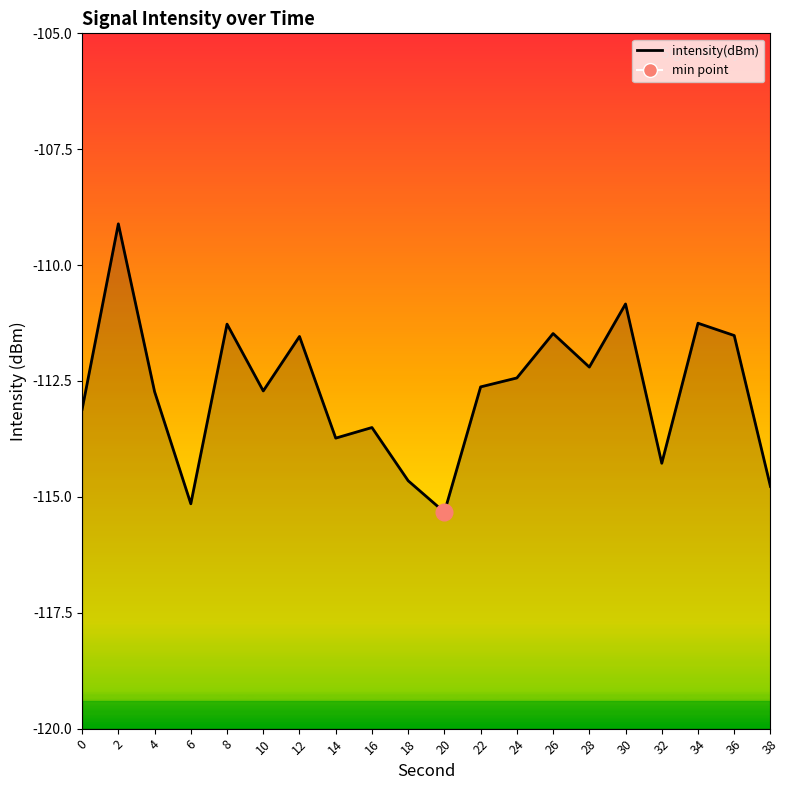

What is the value of the 7th point from the left?

-111.5